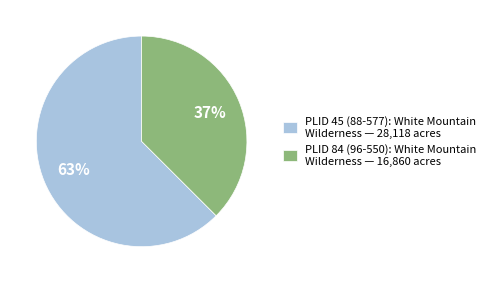

Which has a higher value, PLID 84 (96-550): White Mountain Wilderness — 16,860 acres or PLID 45 (88-577): White Mountain Wilderness — 28,118 acres?

PLID 45 (88-577): White Mountain Wilderness — 28,118 acres